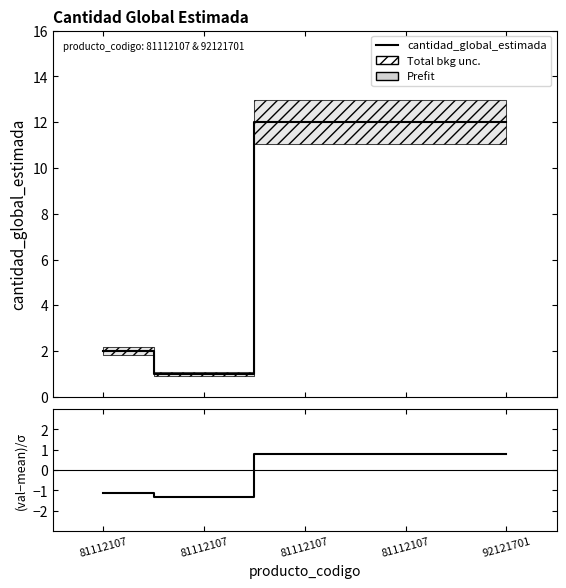

What is the maximum value shown in the chart?

12.0